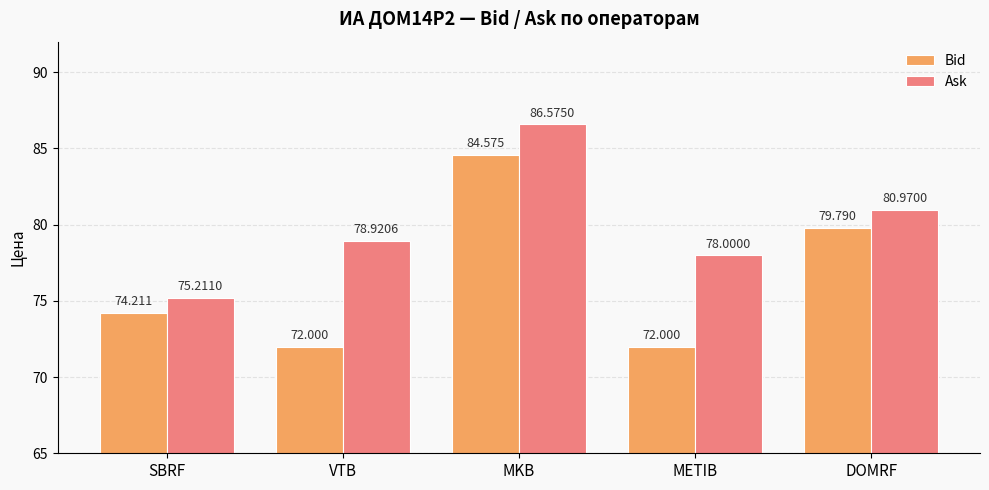

The Ask series shows 20.4 at MKB. True or false?

False